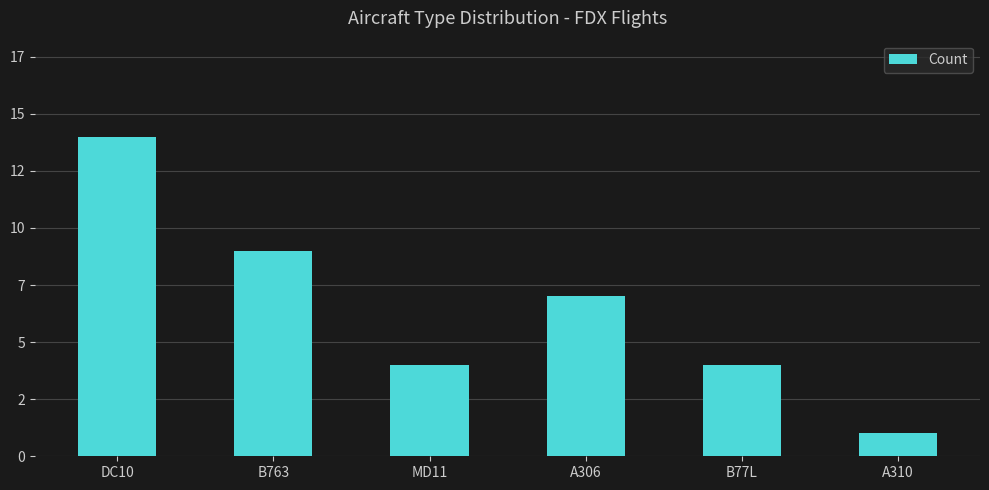

Does the chart contain any negative values?

No